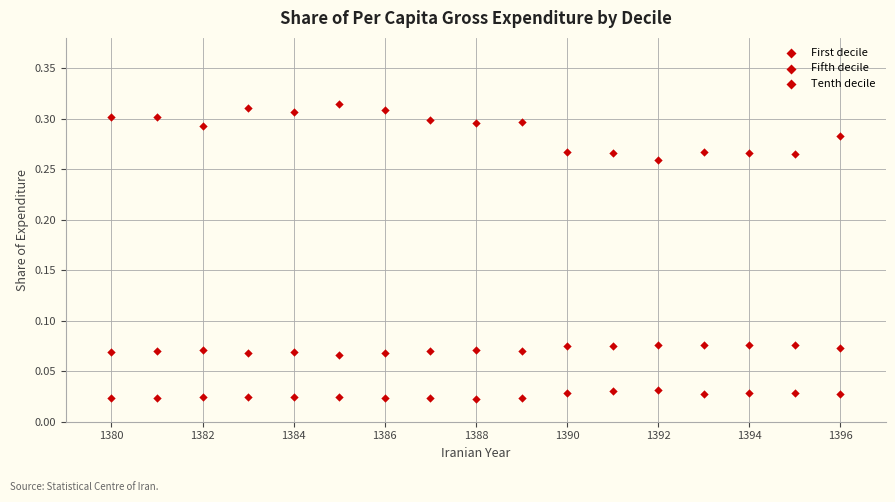

How many data points are displayed?

51